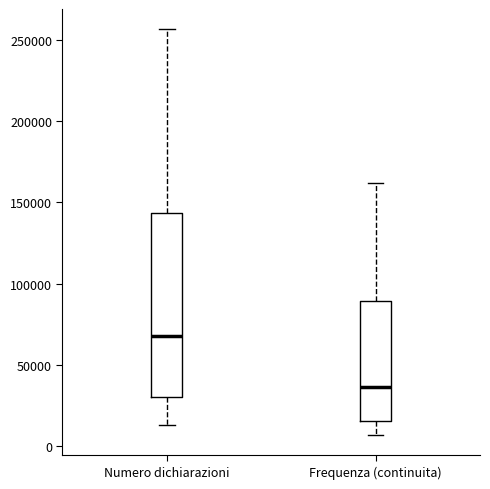

Which box is the tallest, from its lower edge to its upper edge?

Numero dichiarazioni